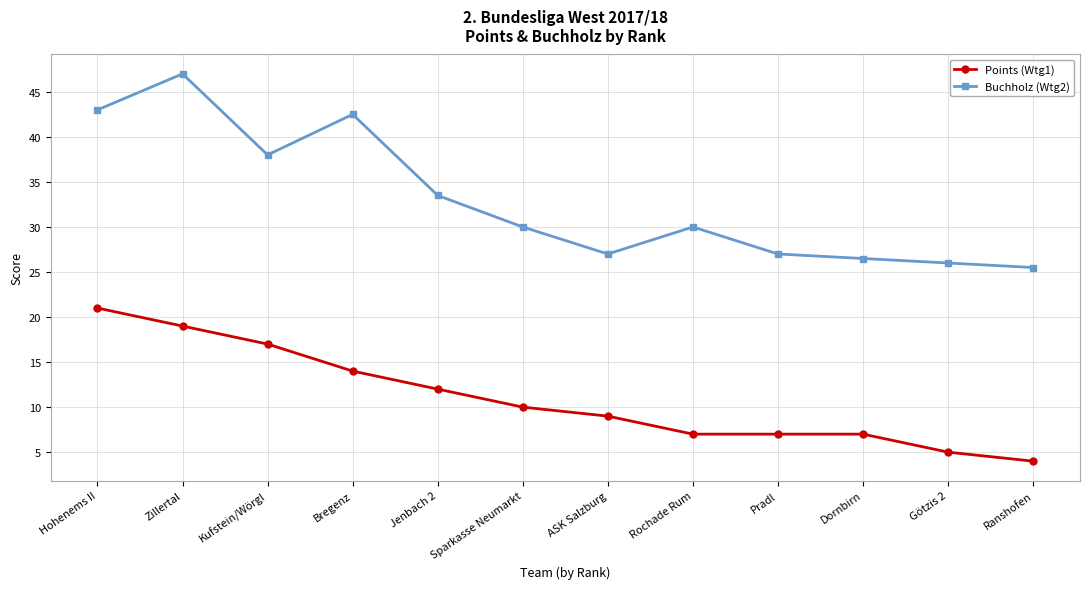

What is the sum of the Points (Wtg1) values at Ranshofen and Kufstein/Wörgl?

21.0